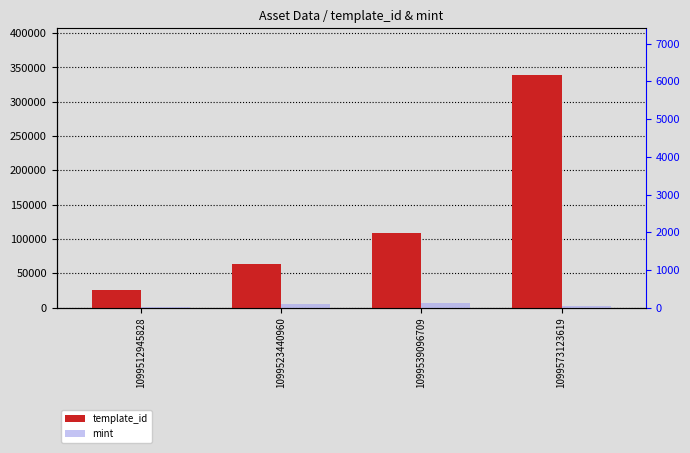

What is the lowest value of the mint series?

817